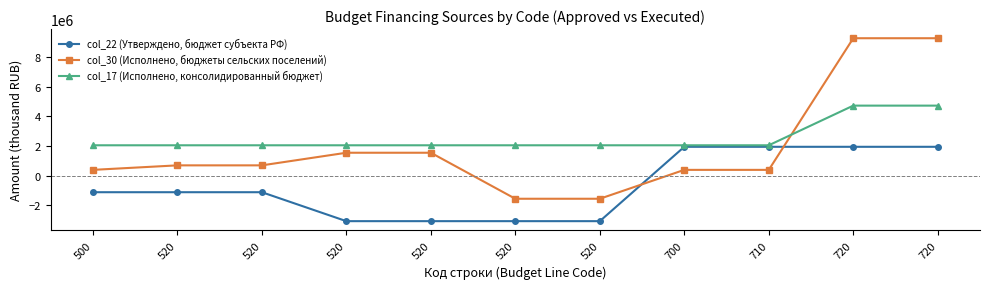

True or false: col_30 (Исполнено, бюджеты сельских поселений) has a value of 15297855.2 at 720.

False